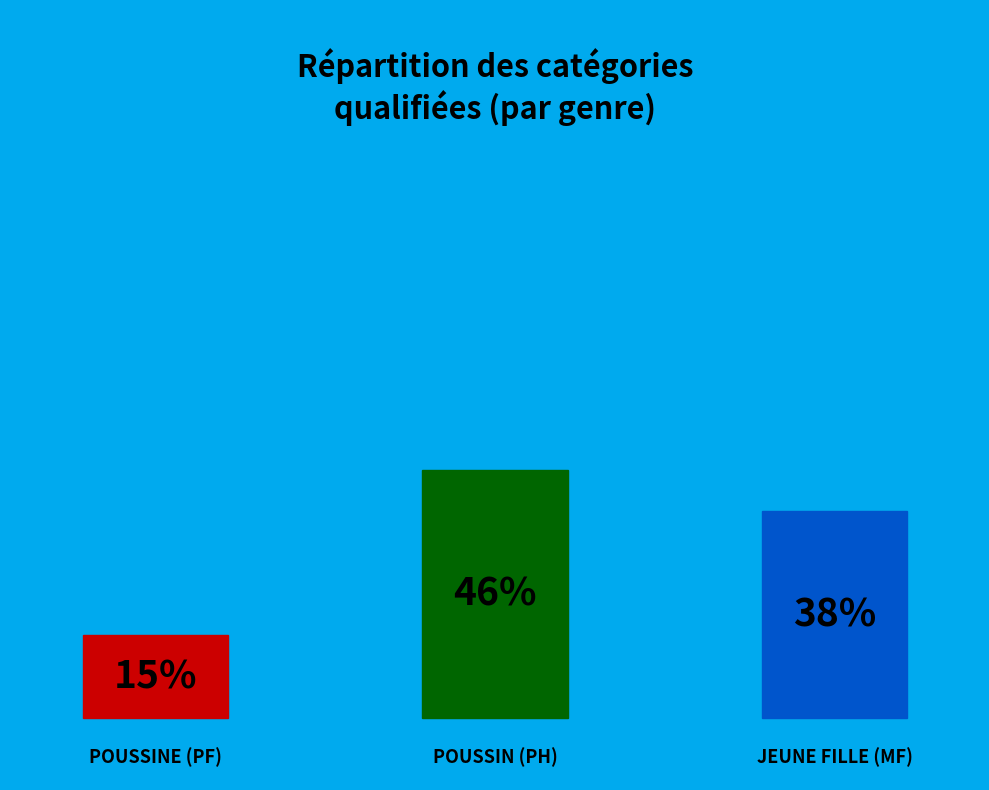

Does MF account for over 50% of the chart?

No